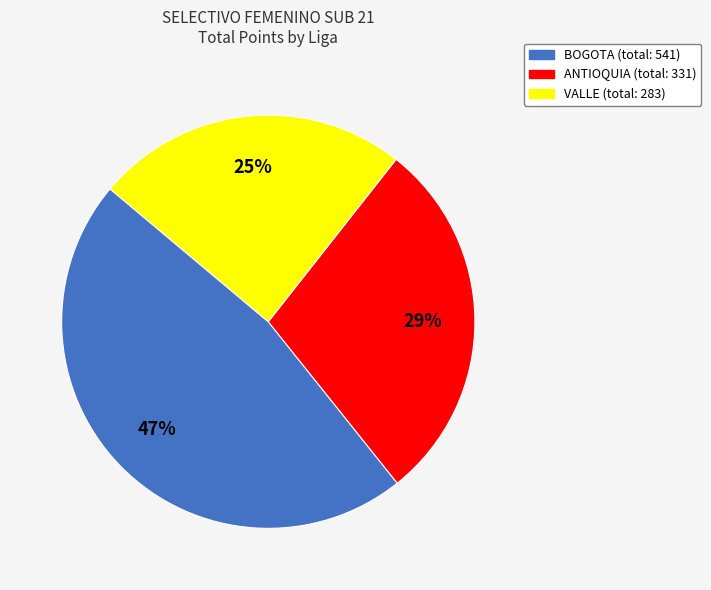

Rank the categories by value from lowest to highest.

VALLE, ANTIOQUIA, BOGOTA